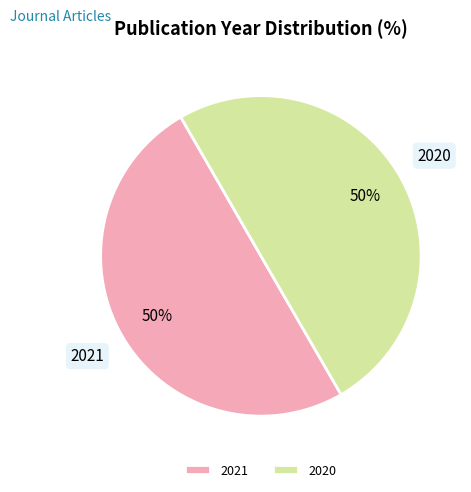

How many slices are in this pie chart?

2